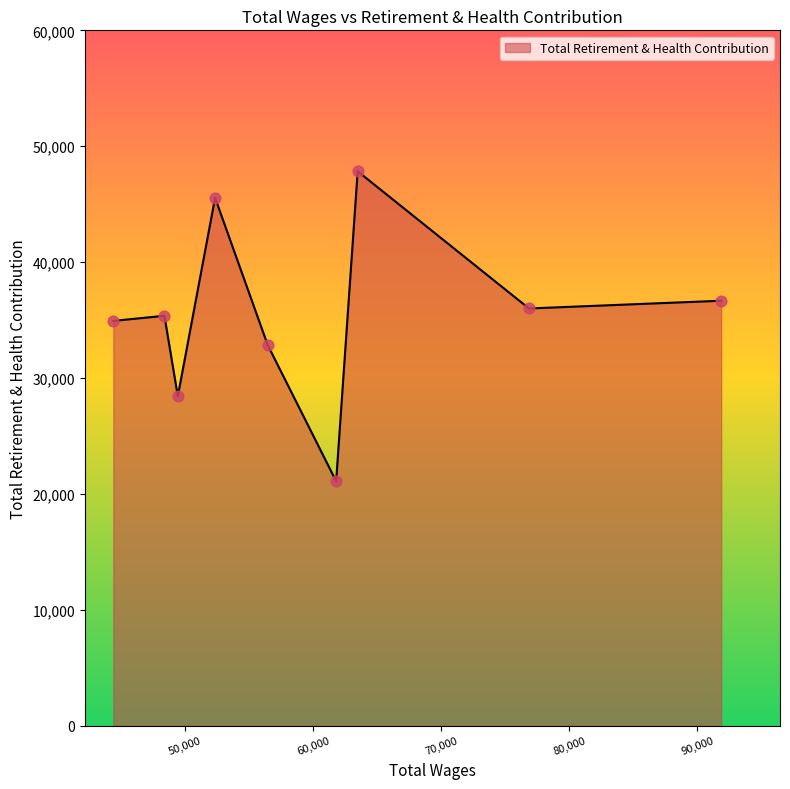

What is the maximum value shown in the chart?

47834